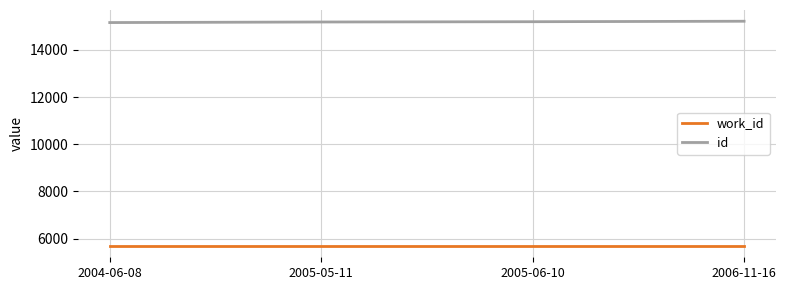

What is the approximate value of id at 2004-06-08, to the nearest 5?

15160